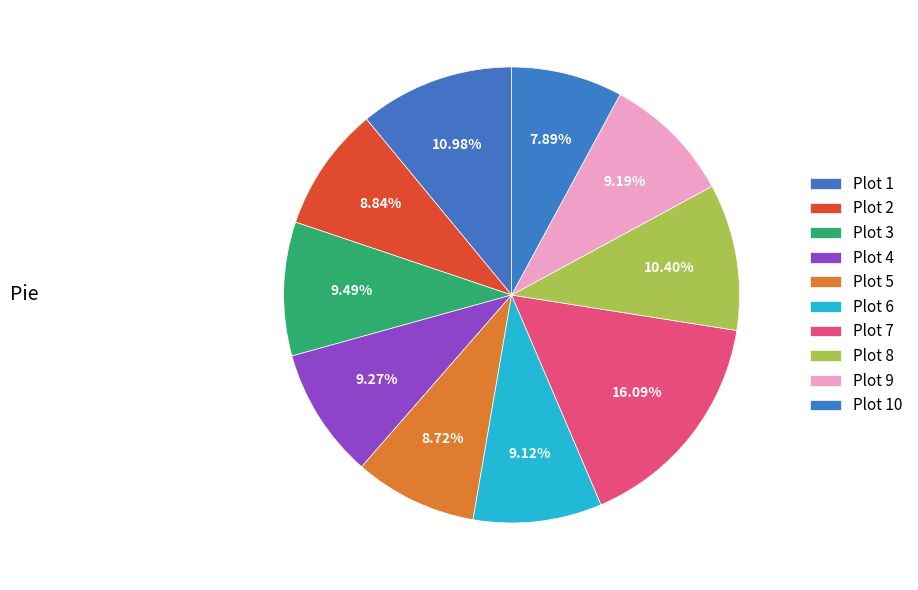

Rank the categories by value from highest to lowest.

Plot 7, Plot 1, Plot 8, Plot 3, Plot 4, Plot 9, Plot 6, Plot 2, Plot 5, Plot 10